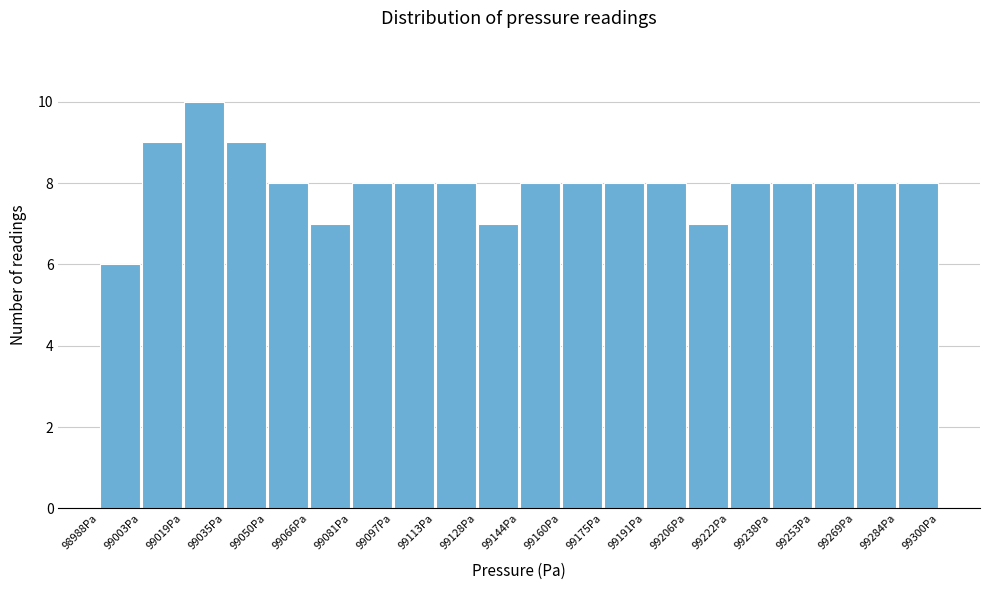

Over which range of the x-axis is the bar tallest?

99020 to 99034